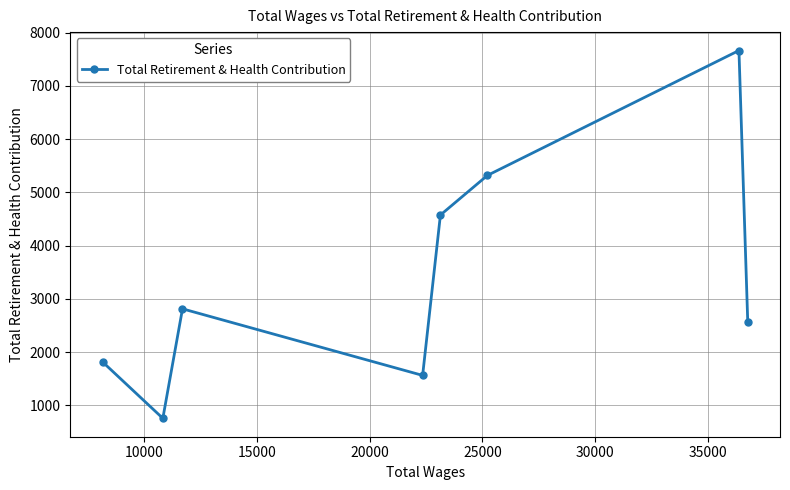

What is the minimum value shown in the chart?

758